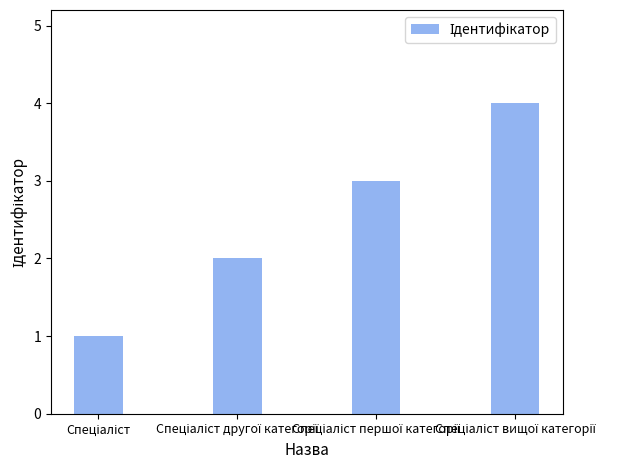

What is the sum of all values?

10